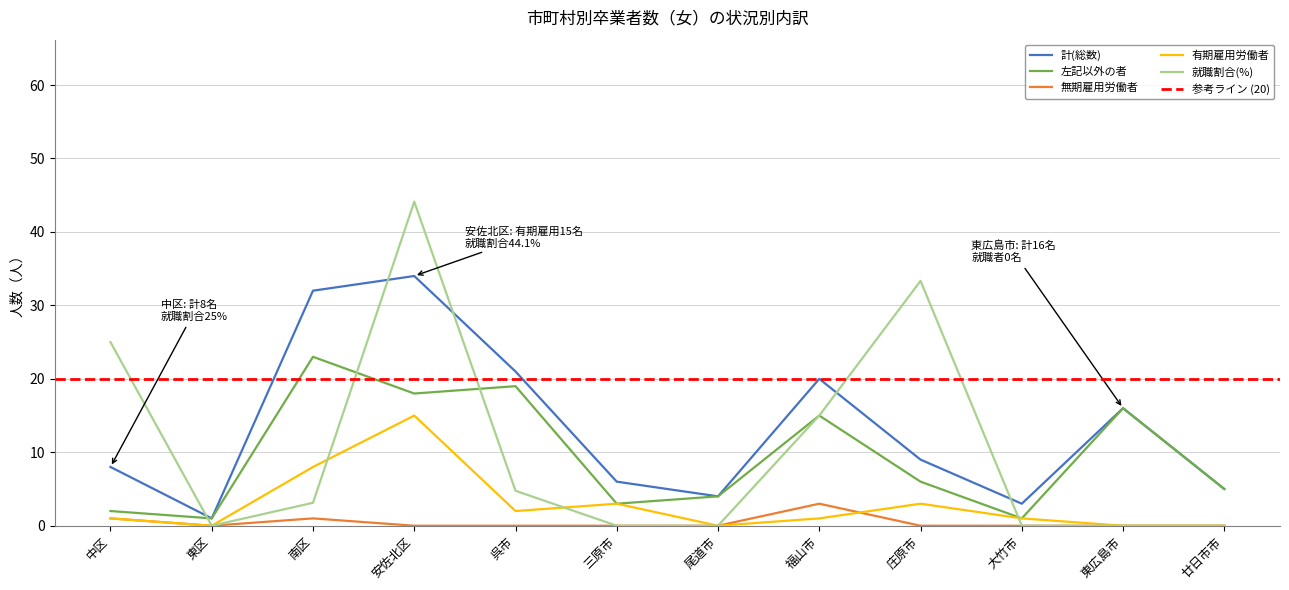

What is the sum of the 左記以外の者 values at 東区 and 大竹市?

2.0